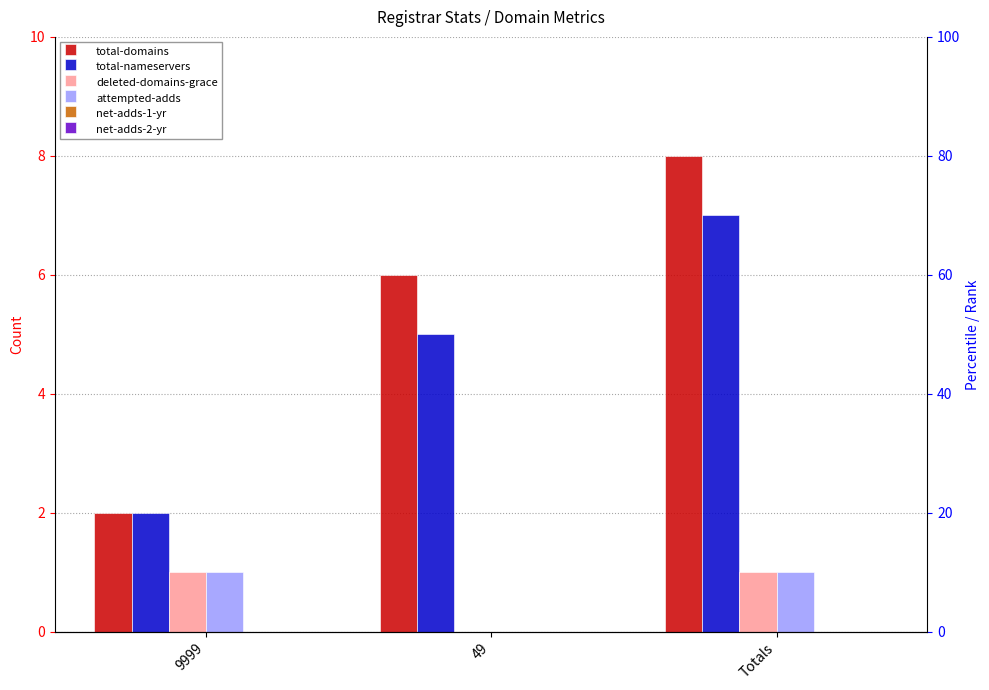

Reading left to right, transcribe all the data shown in this chart.

total-domains: 9999=2	49=6	Totals=8
total-nameservers: 9999=2	49=5	Totals=7
deleted-domains-grace: 9999=1	49=0	Totals=1
attempted-adds: 9999=1	49=0	Totals=1
net-adds-1-yr: 9999=0	49=0	Totals=0
net-adds-2-yr: 9999=0	49=0	Totals=0